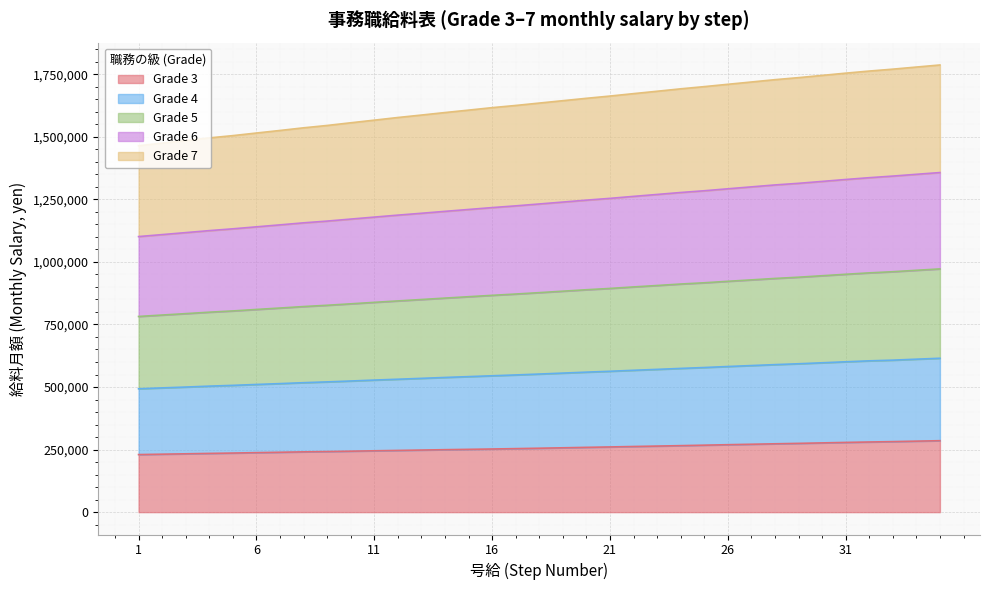

True or false: Grade 3 has more than 1 points higher than both neighbors.

False